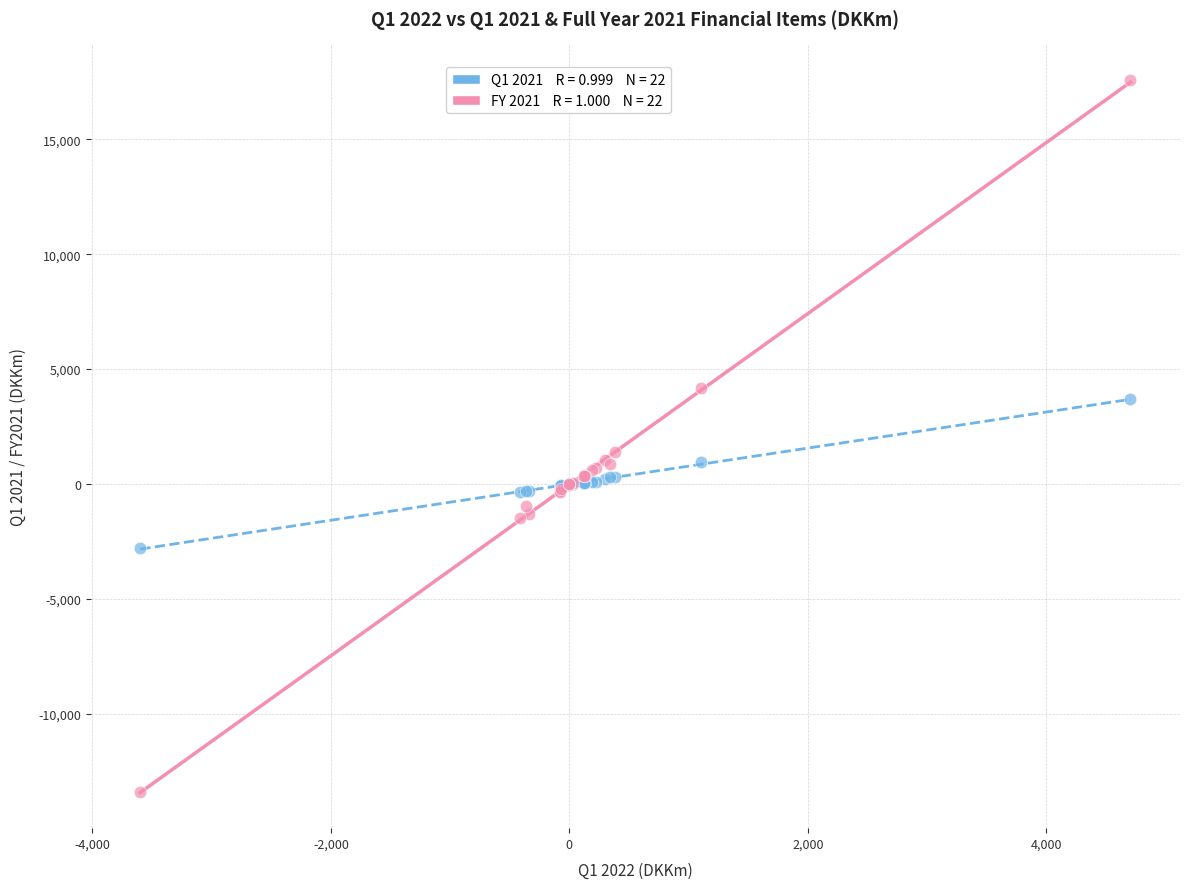

Across all series, what Y value is closest to 2090?

1401